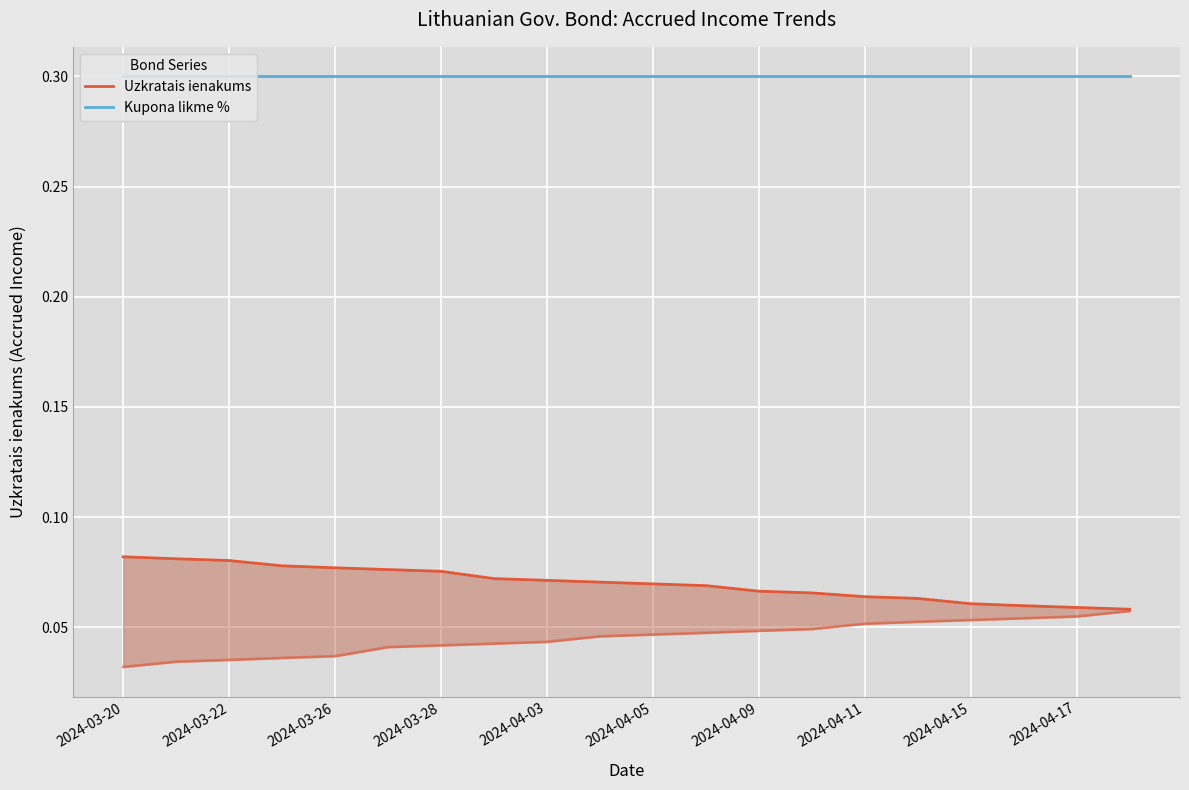

True or false: Uzkratais ienakums and Kupona likme % intersect in this chart.

False